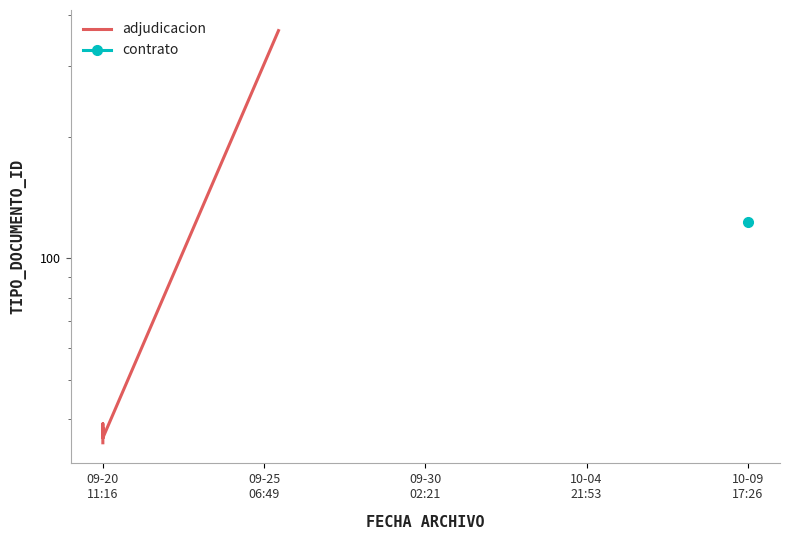

True or false: there are more than 1 points higher than both neighbors.

True